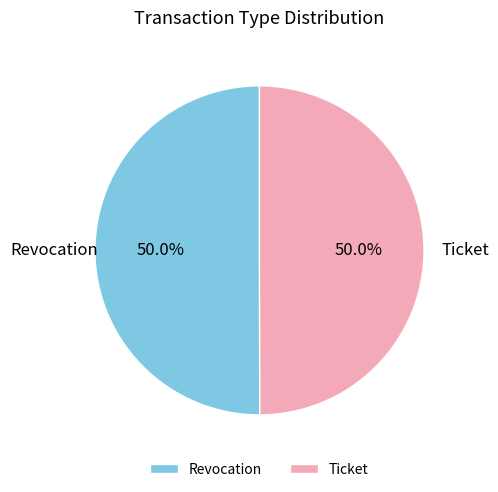

Combined, what portion of the pie is Revocation and Ticket?

100.0%